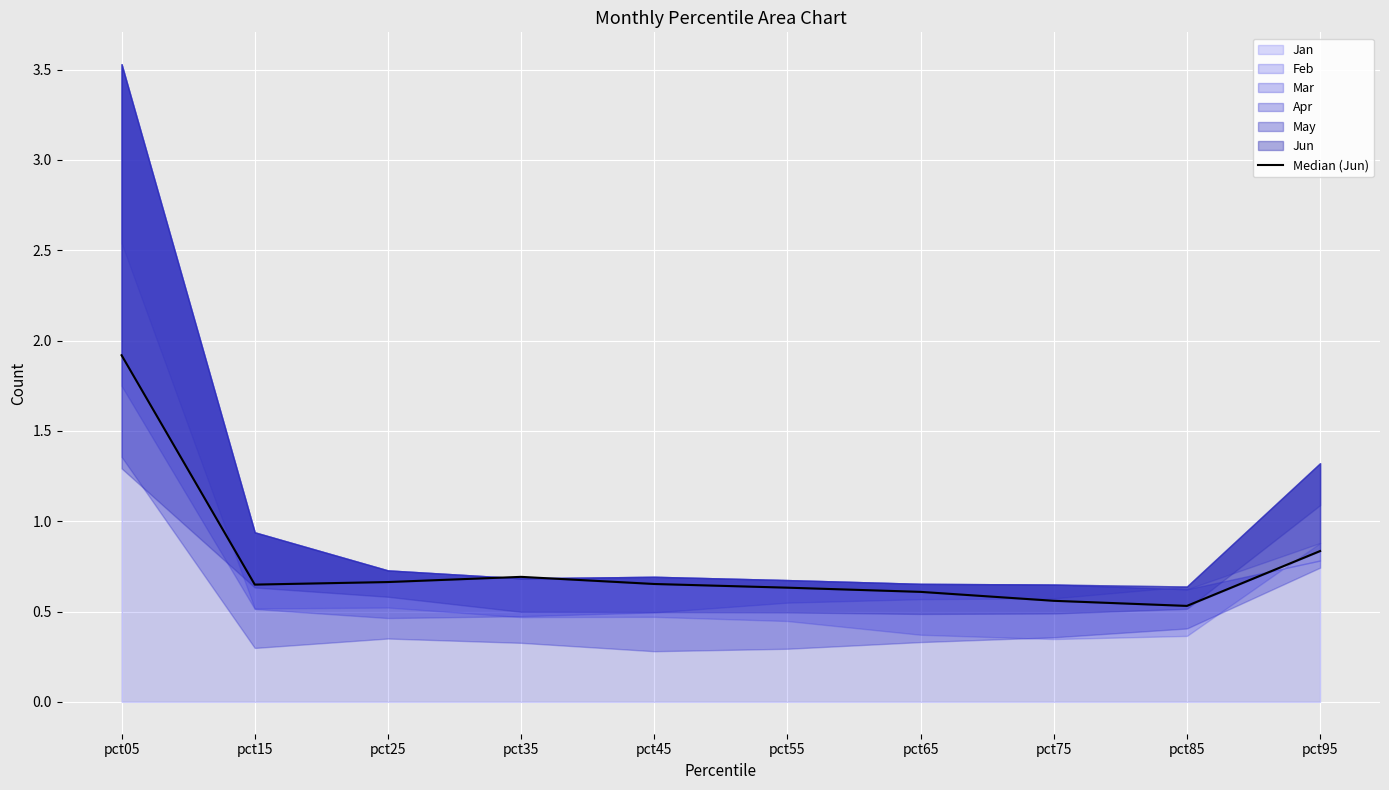

What is the sum of the values at pct45 and pct55?

1.3